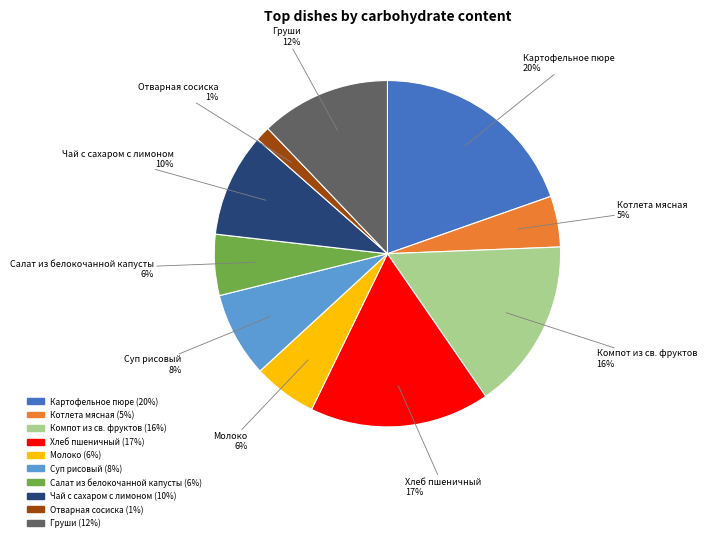

Is the sum of Компот из св. фруктов and Молоко greater than half?

No